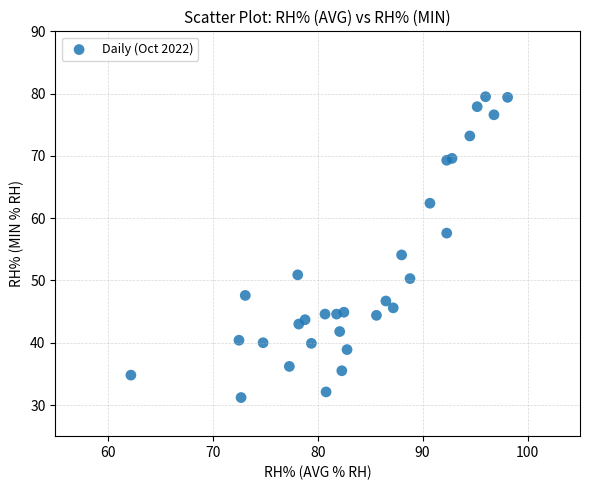

What is the range of X values (max minus min)?

35.9